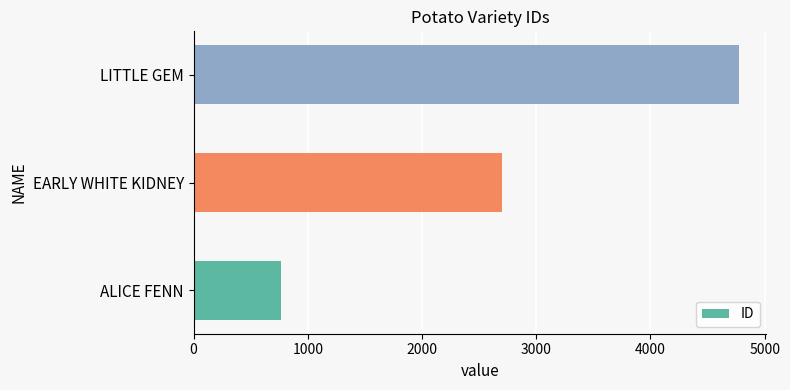

Which label corresponds to the largest value in the chart?

LITTLE GEM